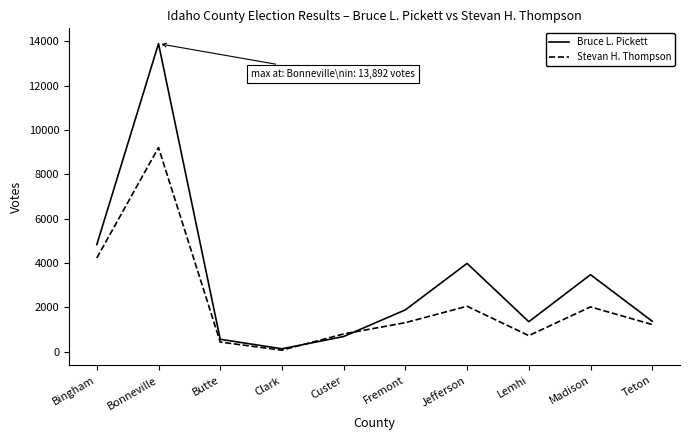

At how many categories does at least one series exceed 13601?

1